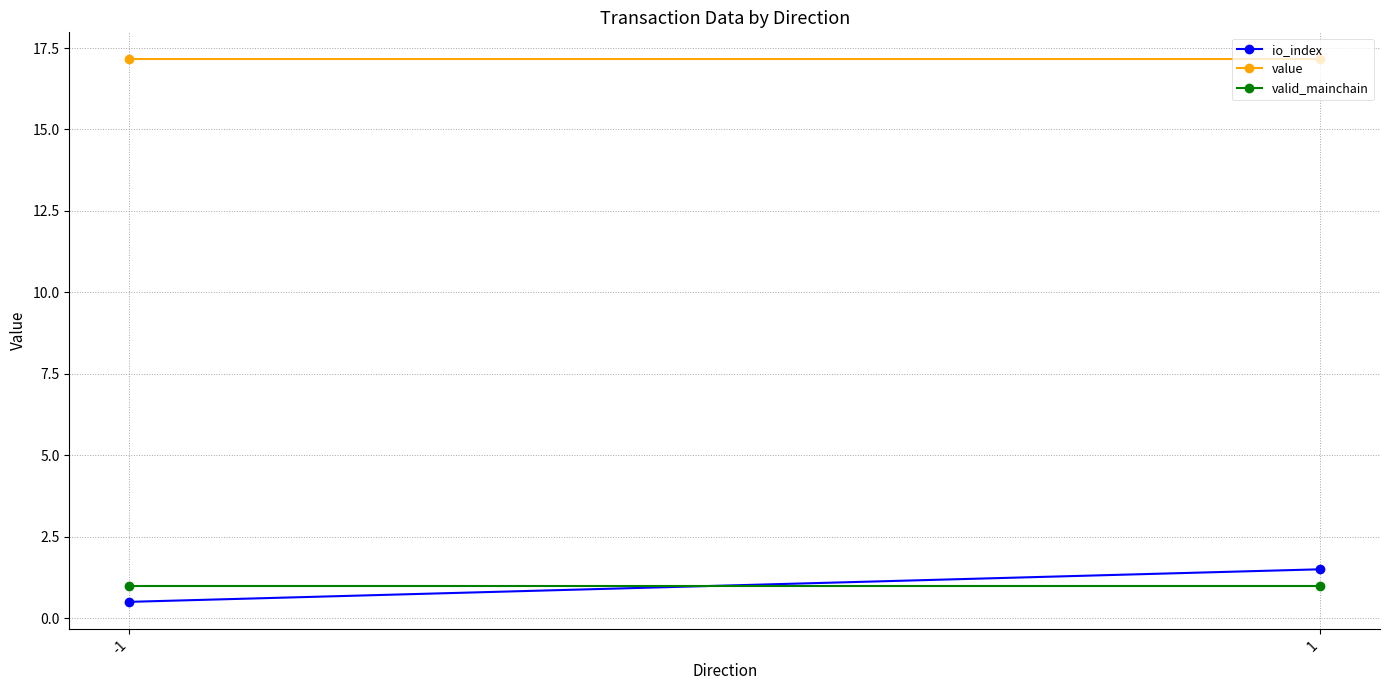

The value of value at -1 is 17.2. True or false?

True